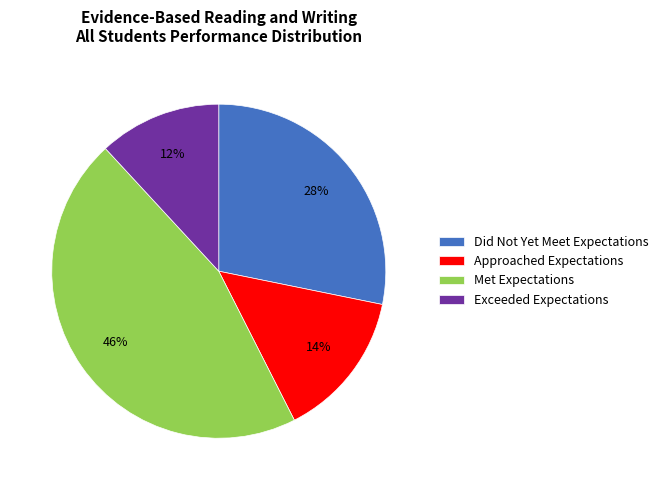

The Met Expectations slice represents 53% of the pie. True or false?

False